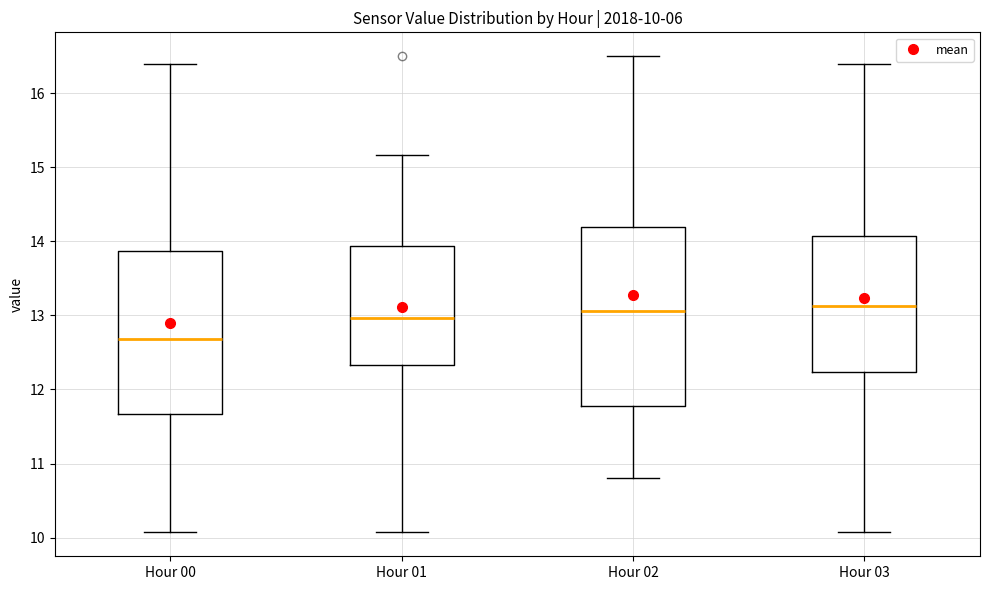

Comparing the boxes themselves (not the whiskers), which one is the tallest?

Hour 02